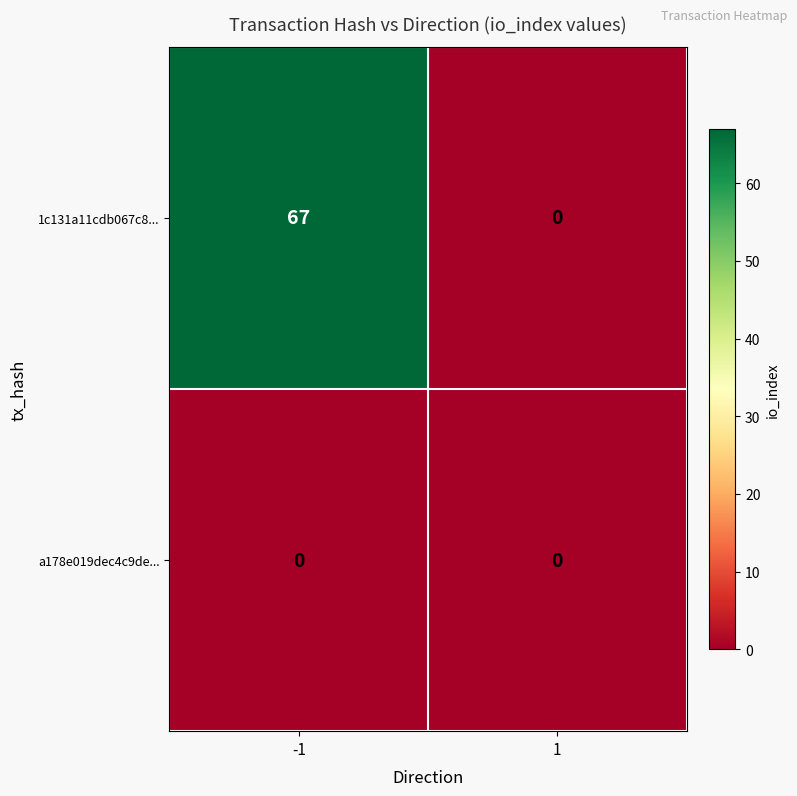

Rank the series by their average value, from lowest to highest.

a178e019dec4c9de..., 1c131a11cdb067c8...